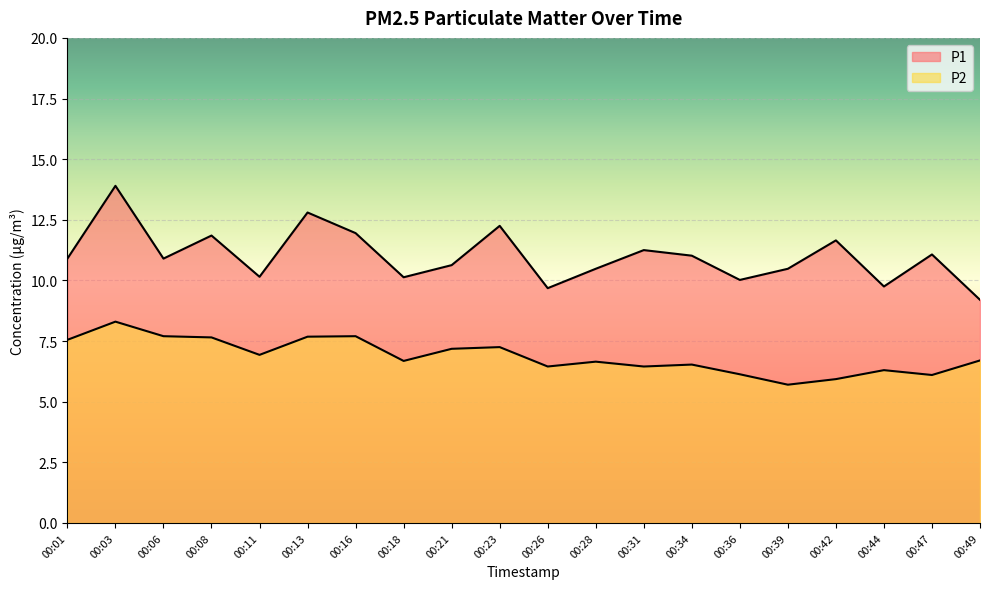

What is the spread (max minus min) of values at 00:47?

5.0